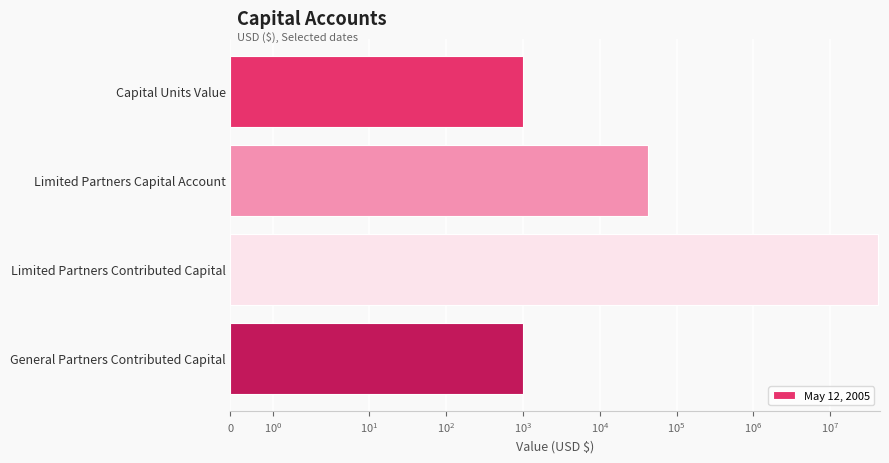

Is it true that the value at Limited Partners Capital Account is 73864.1?

False